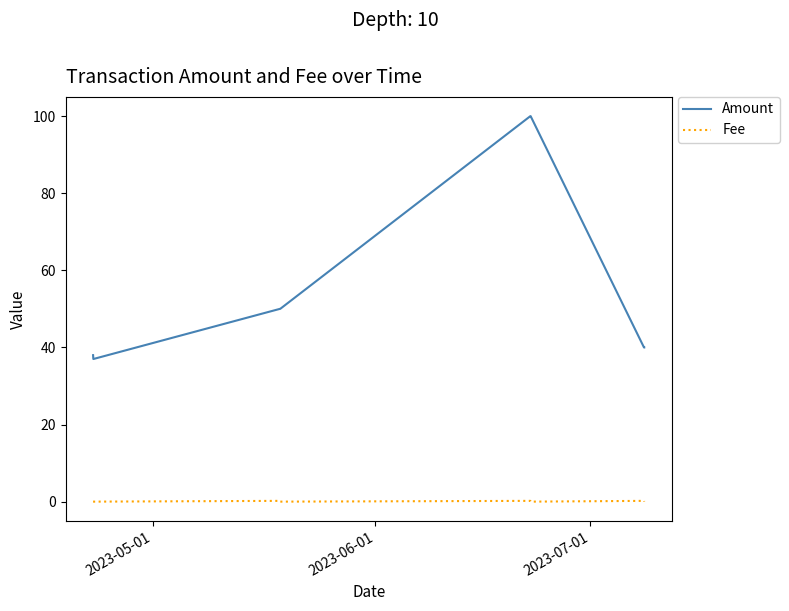

True or false: Amount and Fee cross at least once.

False